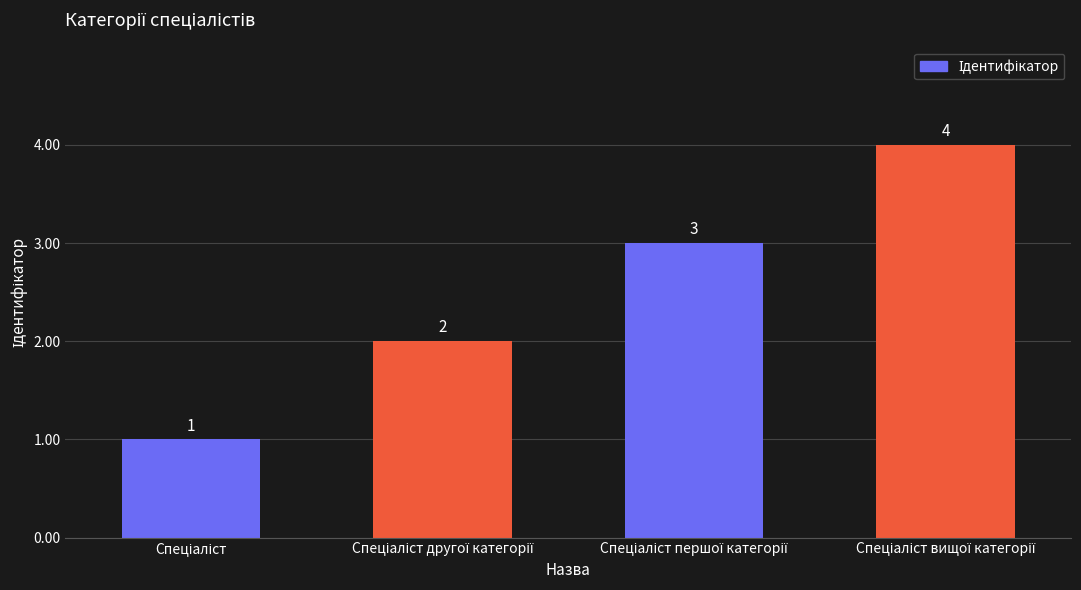

What is the maximum value shown in the chart?

4